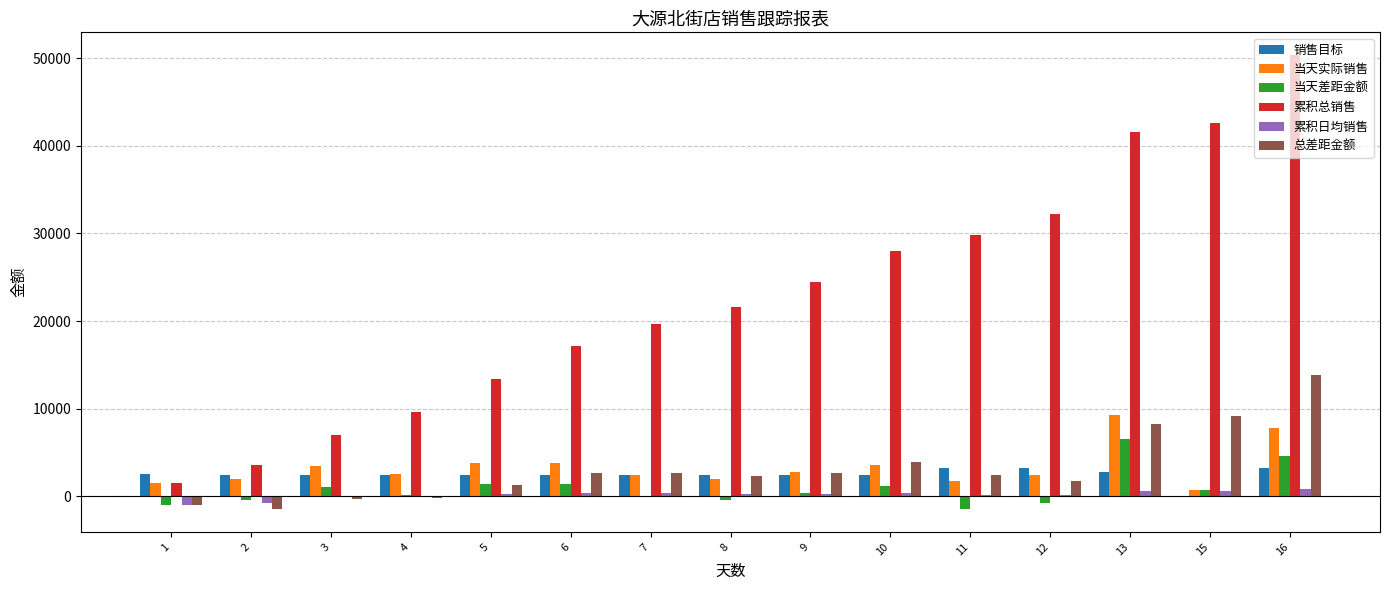

What is the total value across all series at 15?

53962.0